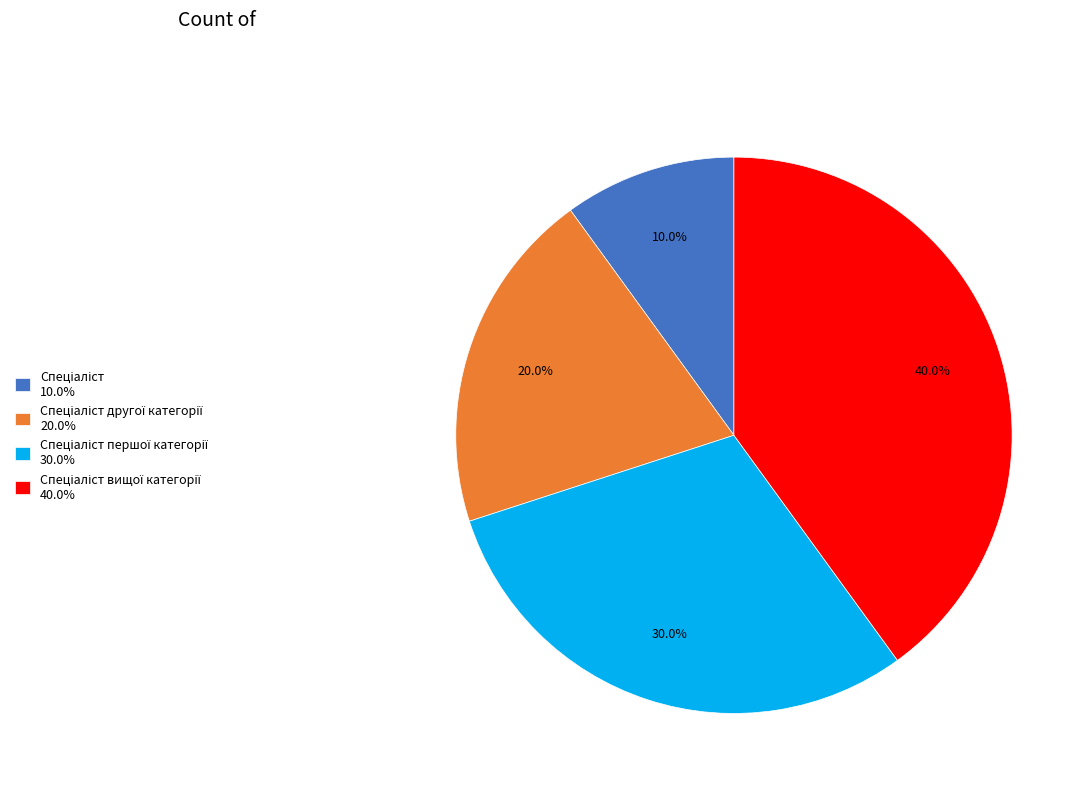

Is there any slice that represents more than half of the pie?

No